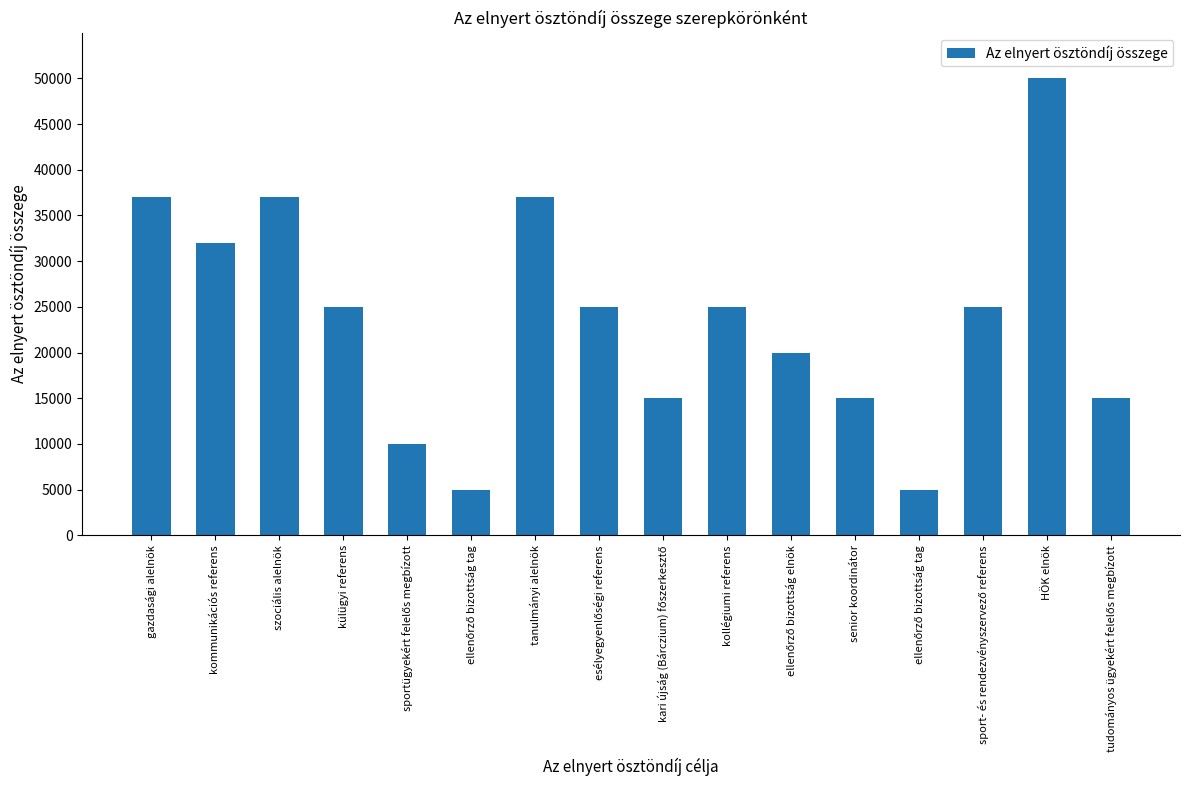

What is the difference between the second highest and minimum values?

32000